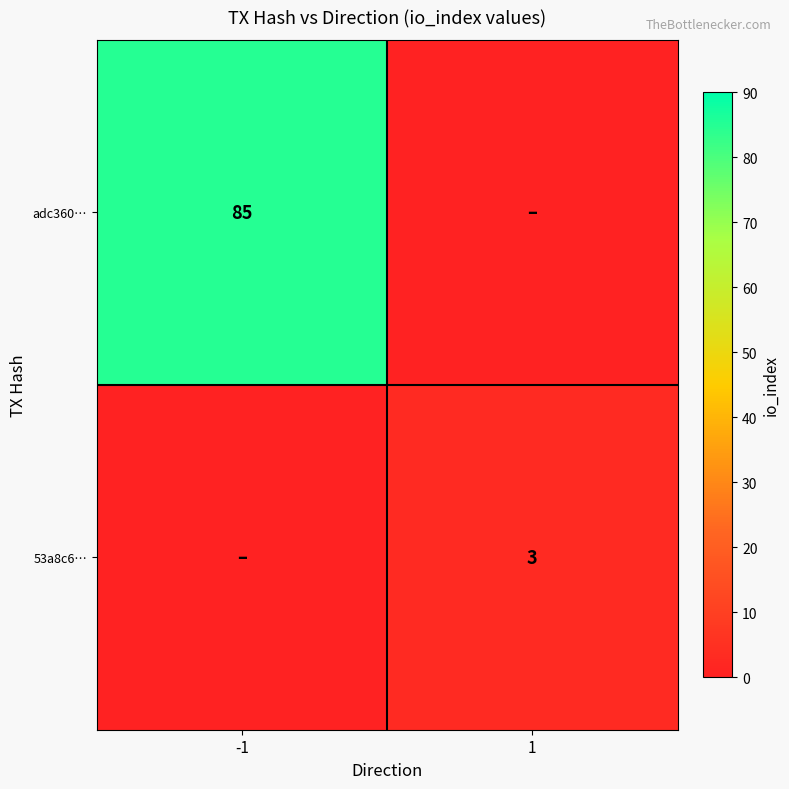

The adc360… series shows 85 at -1. True or false?

True